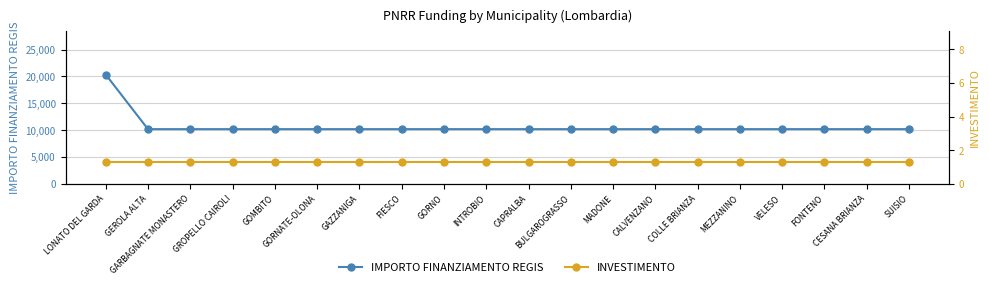

True or false: IMPORTO FINANZIAMENTO REGIS and INVESTIMENTO cross at least once.

False